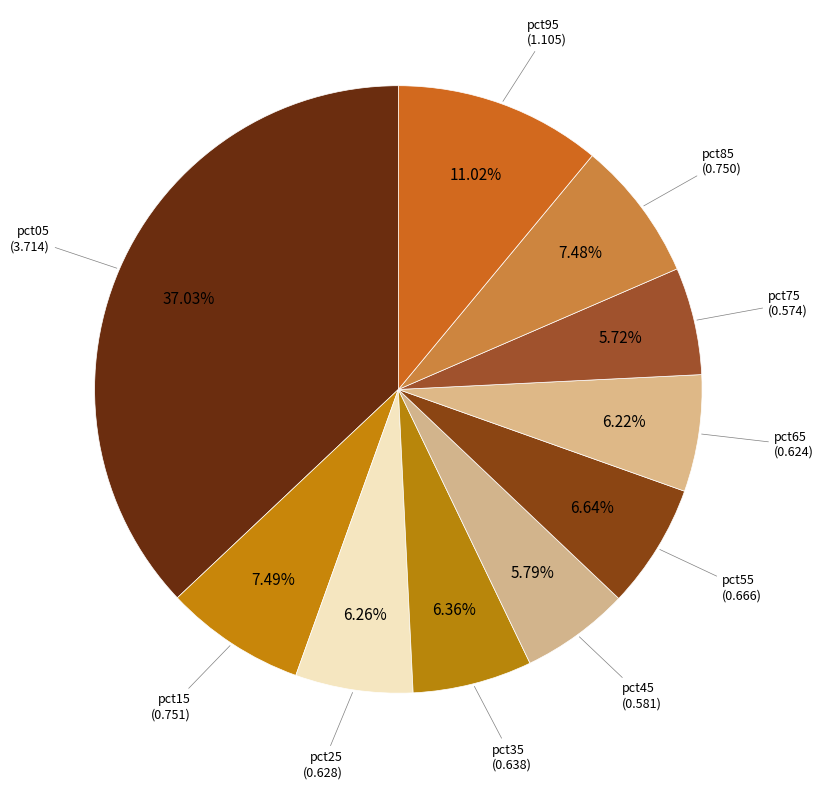

How many slices are in this pie chart?

10